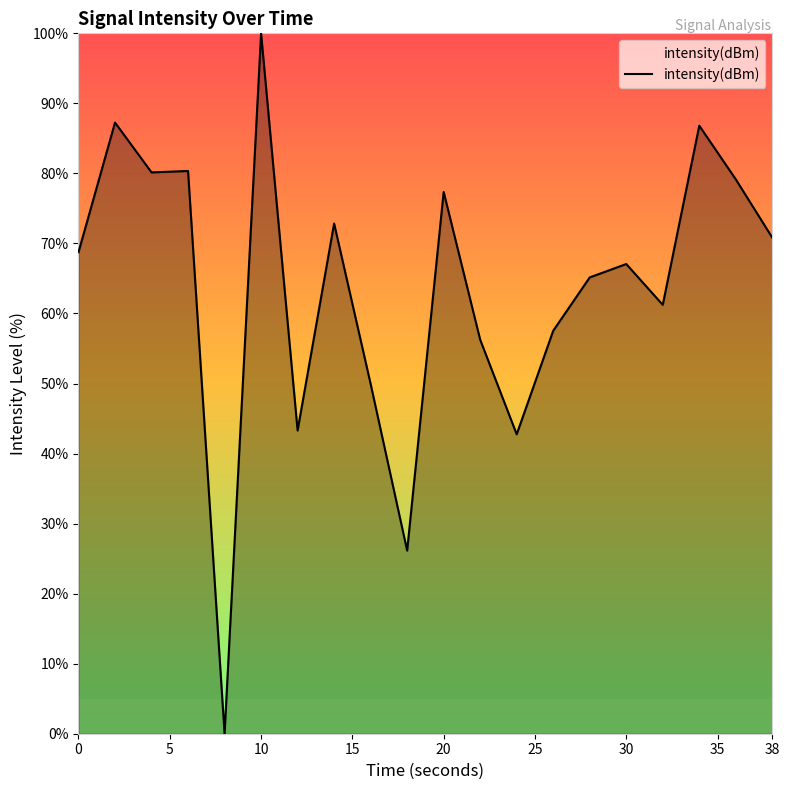

What is the difference between the maximum and minimum values?

100.0